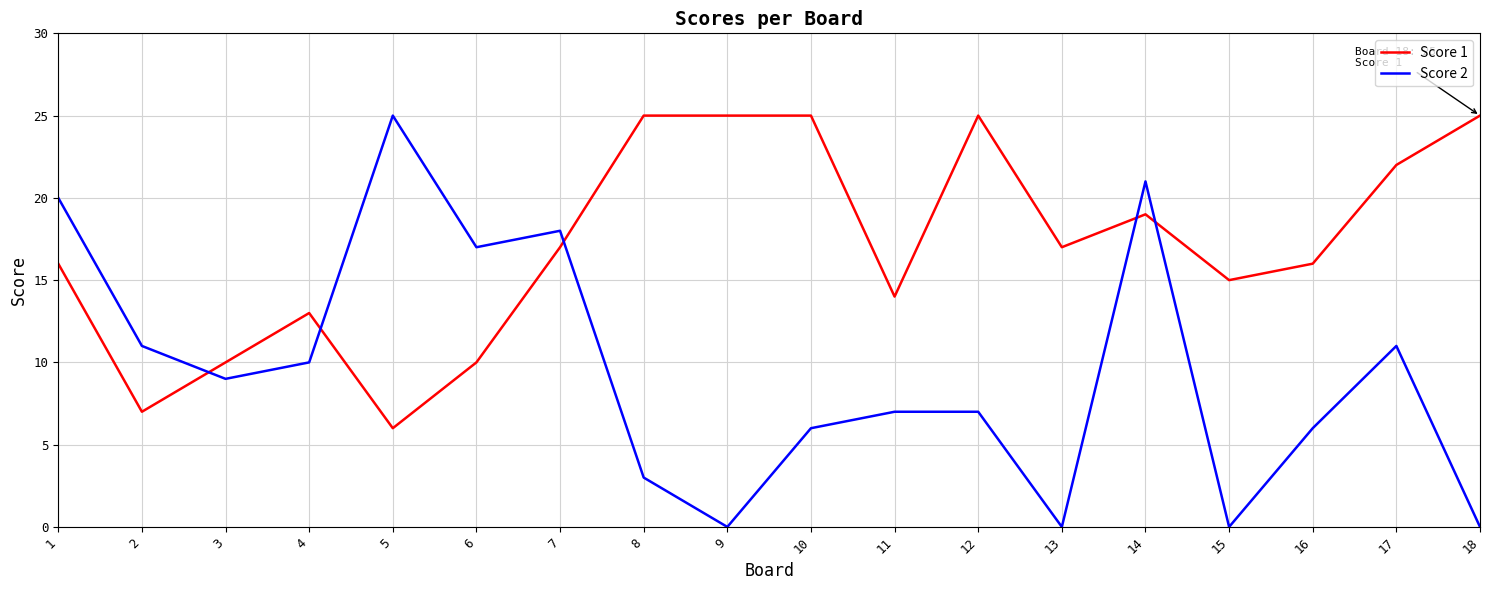

What is the total value across all series at 6?

27